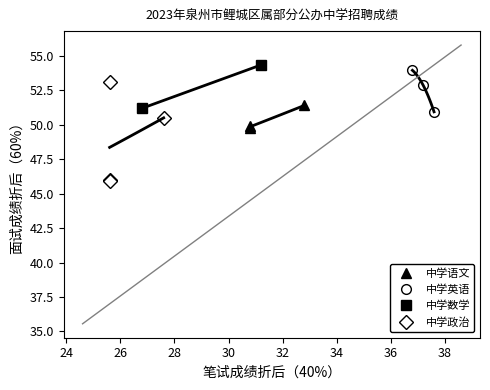

What is the approximate value of 面试成绩(折后60%) at 杨*珠?

54.3